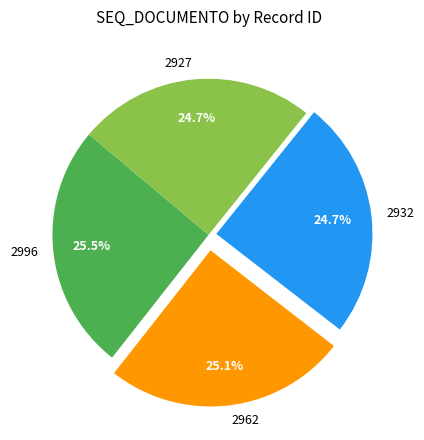

Count the number of slices in the pie.

4